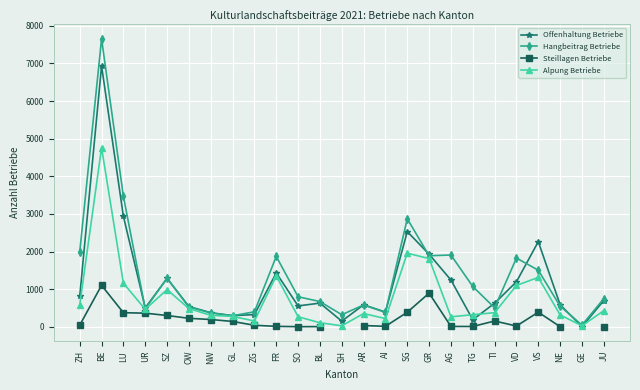

At which category does Offenhaltung Betriebe reach its first local valley?

UR